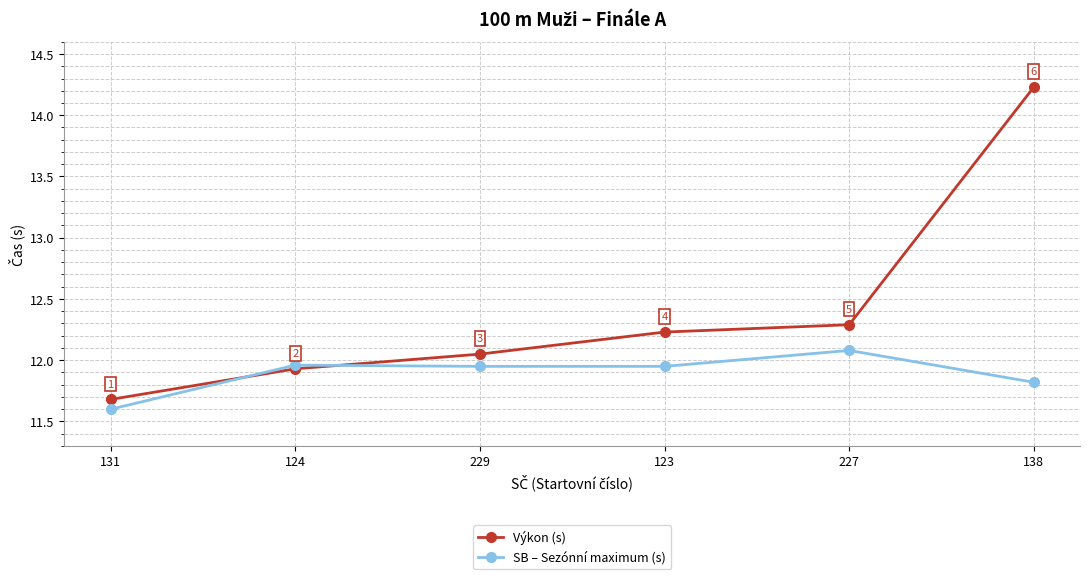

What are all the series names shown in the legend?

Výkon (s), SB – Sezónní maximum (s)